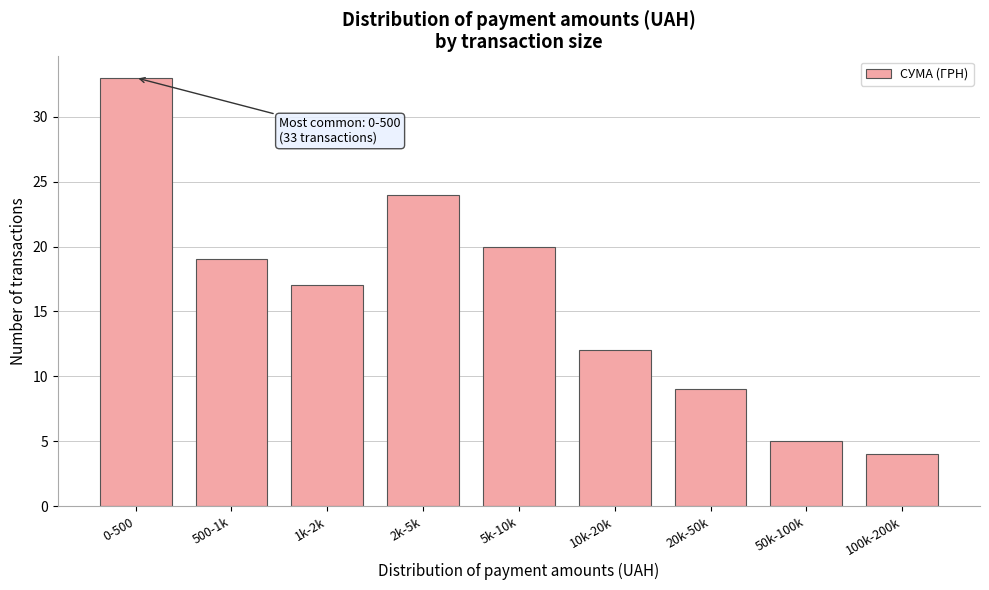

Reading left to right, extract all data points from this chart.

33	19	17	24	20	12	9	5	4